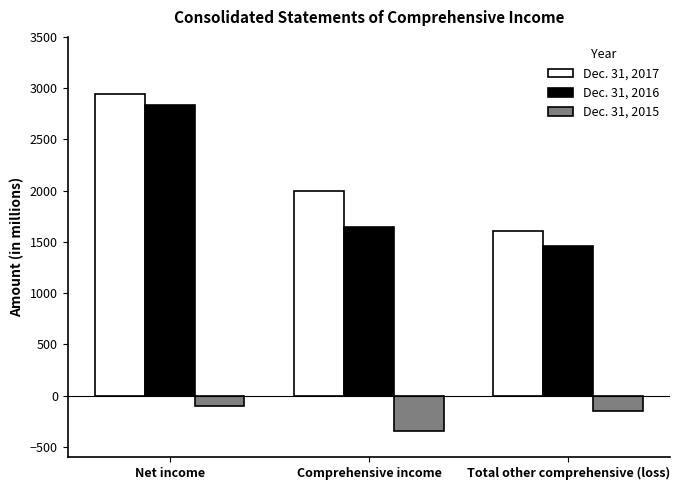

What are all the series names shown in the legend?

Dec. 31, 2017, Dec. 31, 2016, Dec. 31, 2015